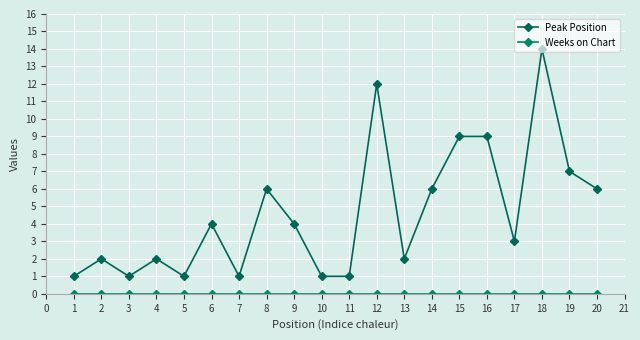

Reading left to right, what are all the values shown in this chart?

Peak Position: 1	2	1	2	1	4	1	6	4	1	1	12	2	6	9	9	3	14	7	6
Weeks on Chart: 0	0	0	0	0	0	0	0	0	0	0	0	0	0	0	0	0	0	0	0